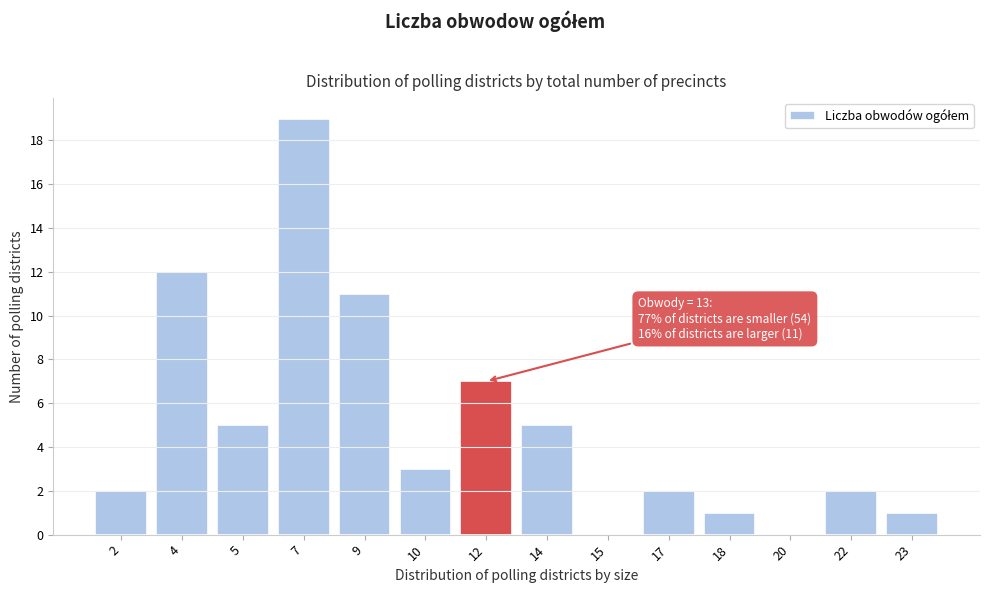

Reading left to right, list all the values displayed in this chart.

2=2	4=12	5=5	7=19	9=11	10=3	12=7	14=5	15=0	17=2	18=1	20=0	22=2	23=1